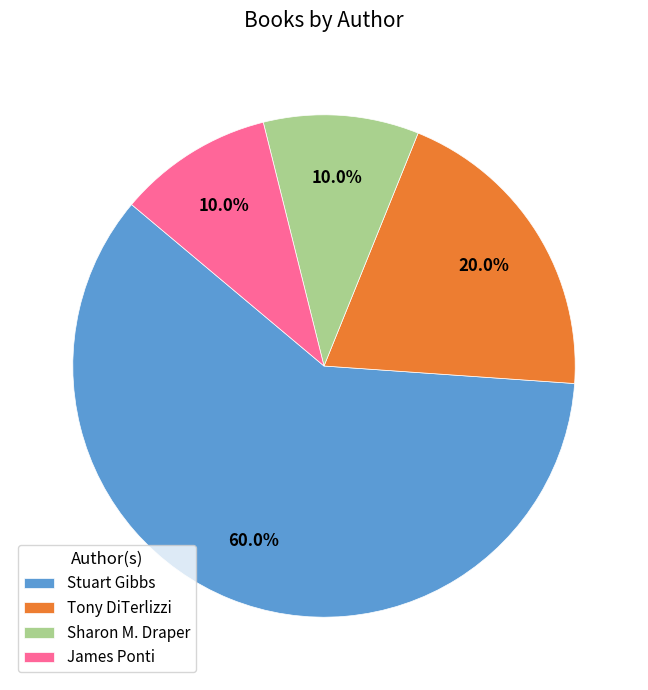

Which slice is the largest?

Stuart Gibbs